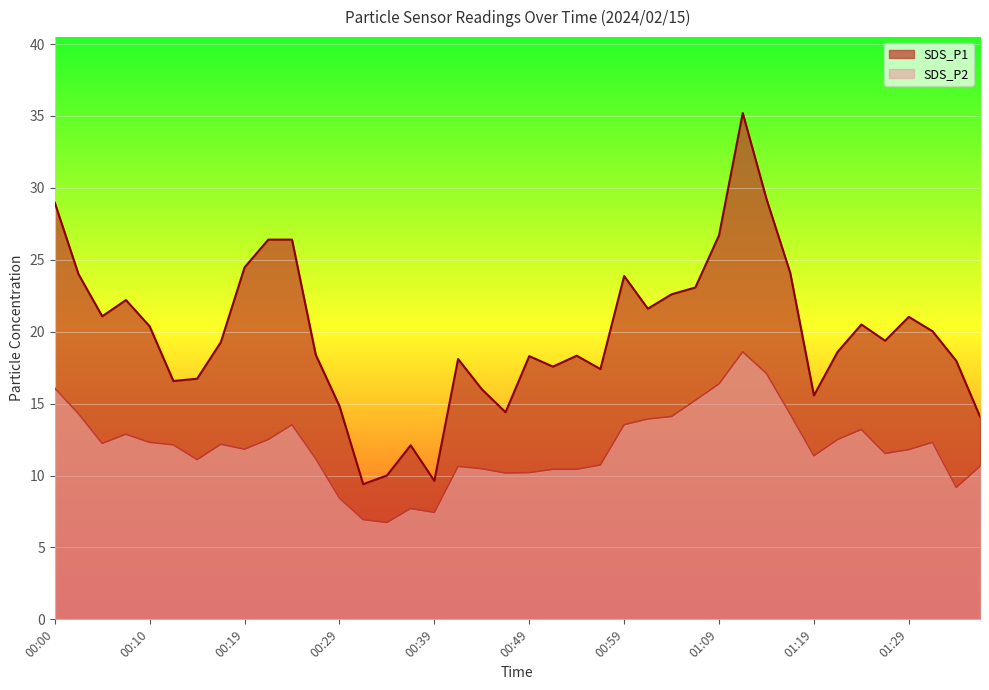

True or false: SDS_P2 has more than 0 interior local peaks.

True